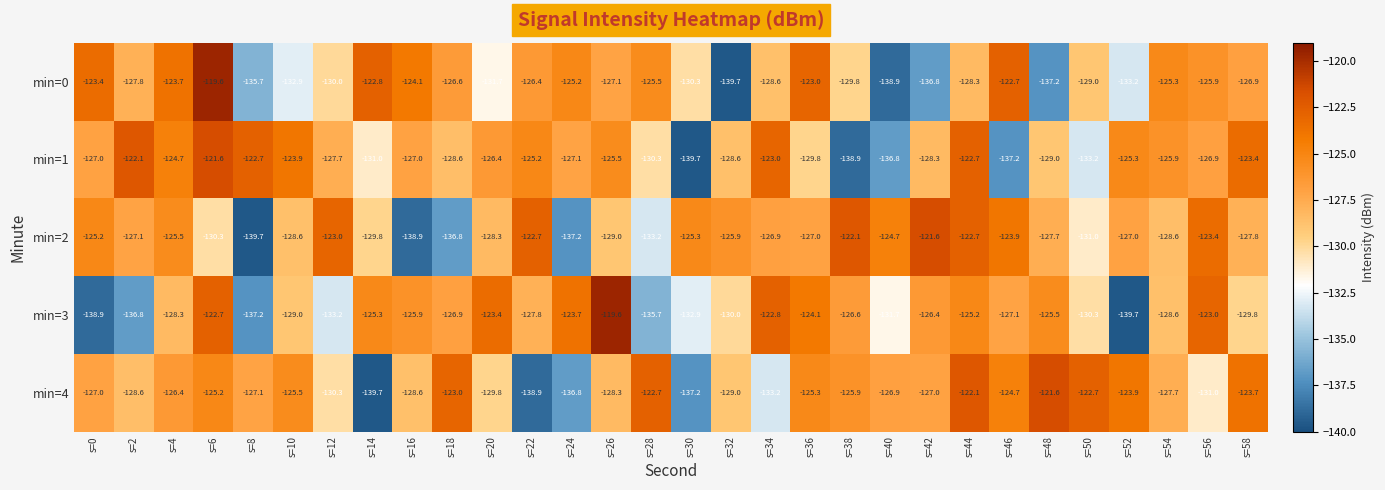

How many series are shown in this chart?

5